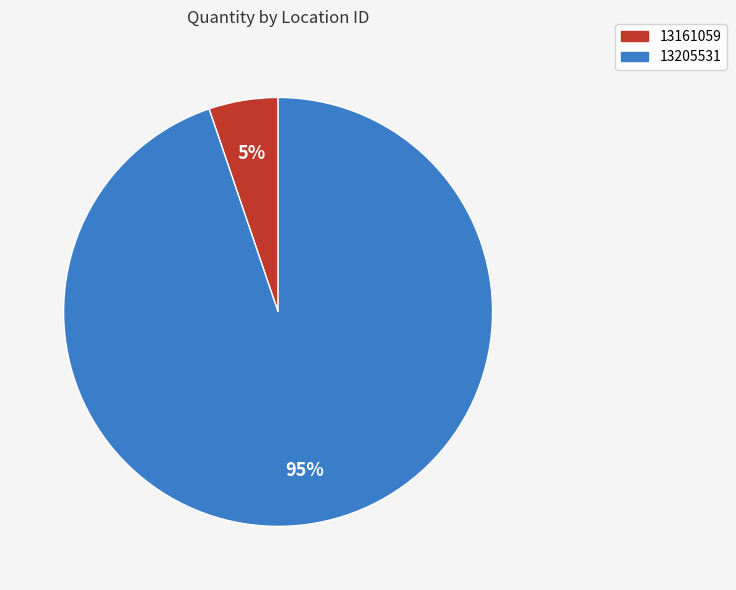

What is the largest slice in the pie chart?

13205531